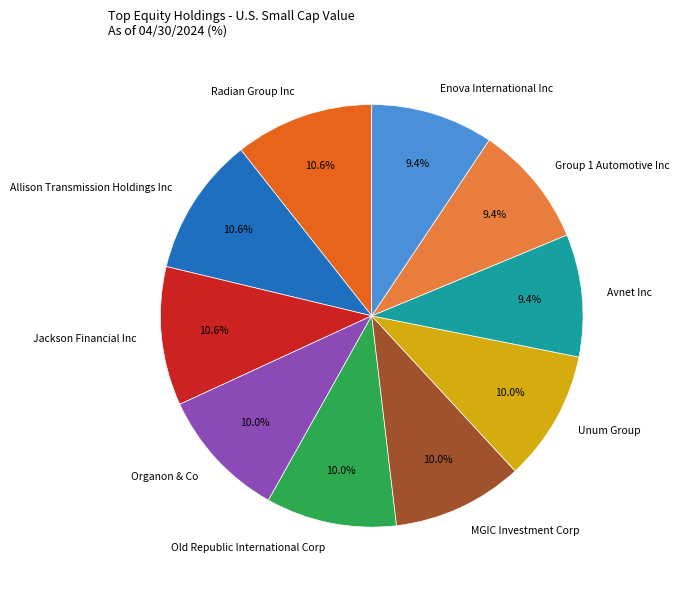

To the nearest percent, what portion does Jackson Financial Inc represent?

11%